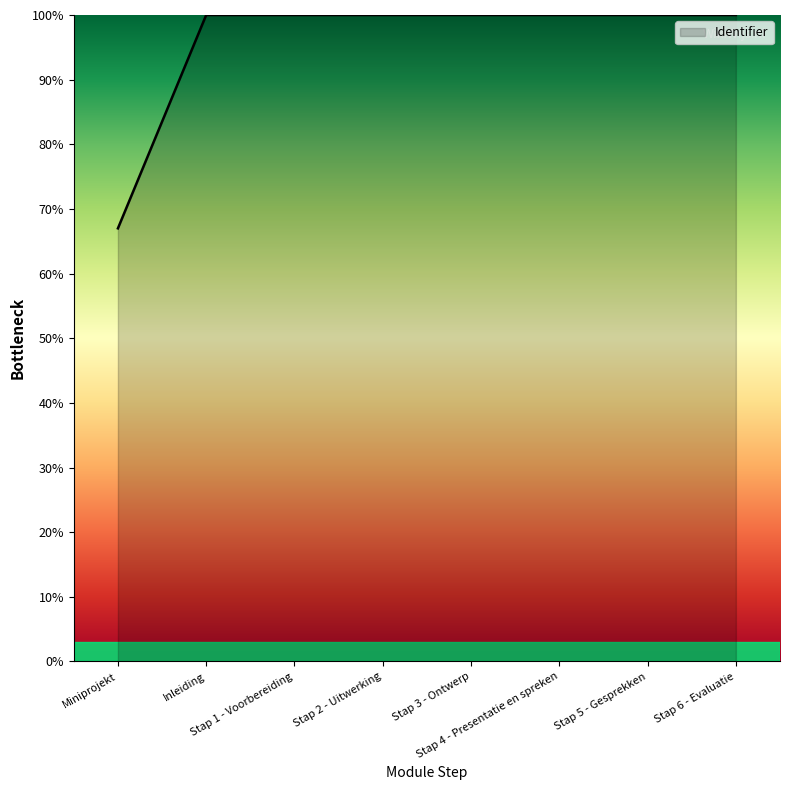

Reading left to right, transcribe all the data shown in this chart.

Miniprojekt=67.0	Inleiding=100.0	Stap 1 - Voorbereiding=100.0	Stap 2 - Uitwerking=100.0	Stap 3 - Ontwerp=100.0	Stap 4 - Presentatie en spreken=100.0	Stap 5 - Gesprekken=100.0	Stap 6 - Evaluatie=100.0